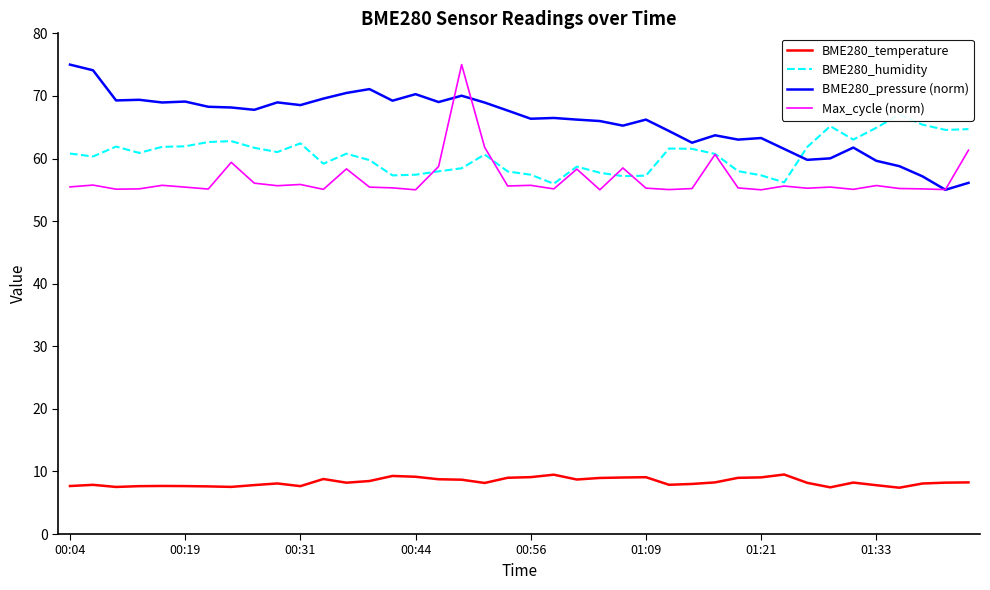

What is the lowest value of the BME280_pressure (norm) series?

55.0